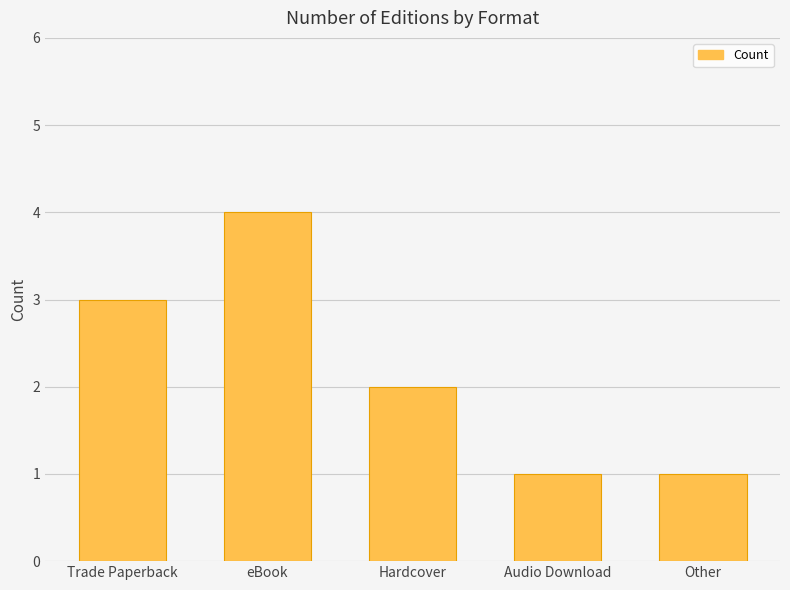

At which label is the value closest to 2?

Hardcover